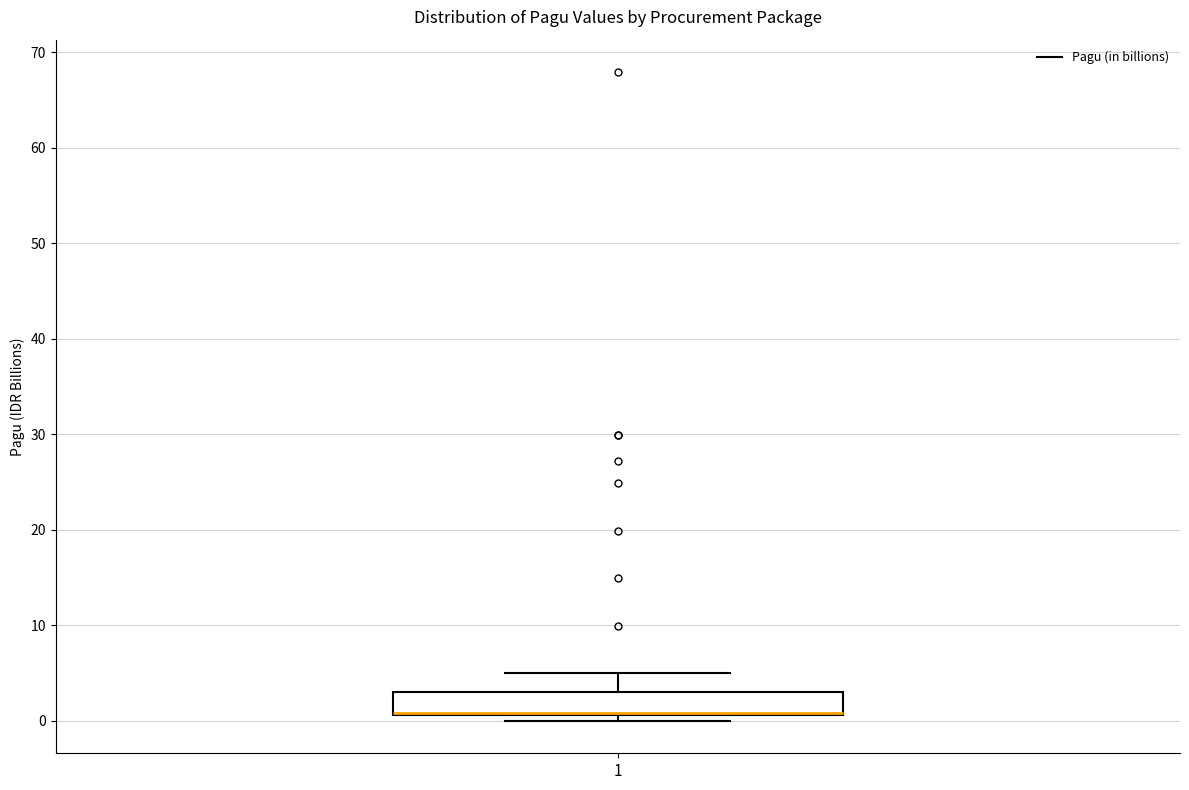

Transcribe this box plot: give where the median line is, the range the box spans, and where the two whiskers end, as read against the y-axis. The values are not printed on the chart, so give them approximately, as read against the axis.

median 1 (drawn on the box's lower edge), box 1 to 3, whiskers 0 to 5